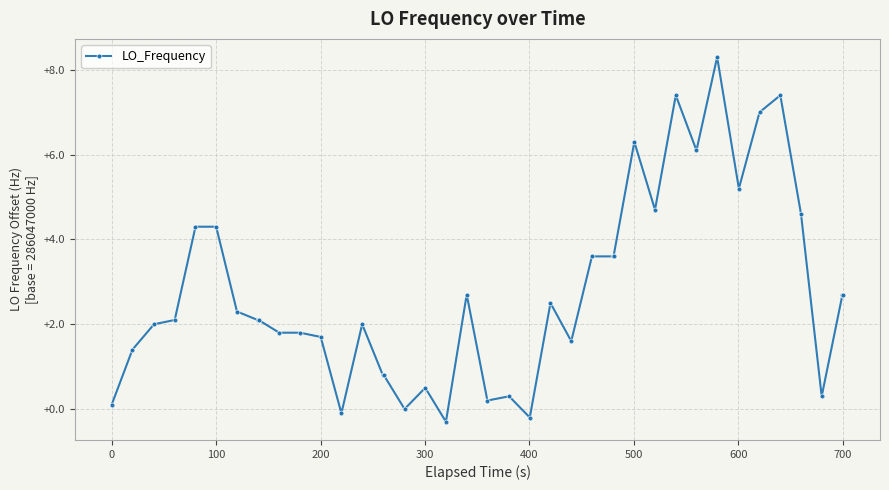

What is the smallest value displayed?

-0.3